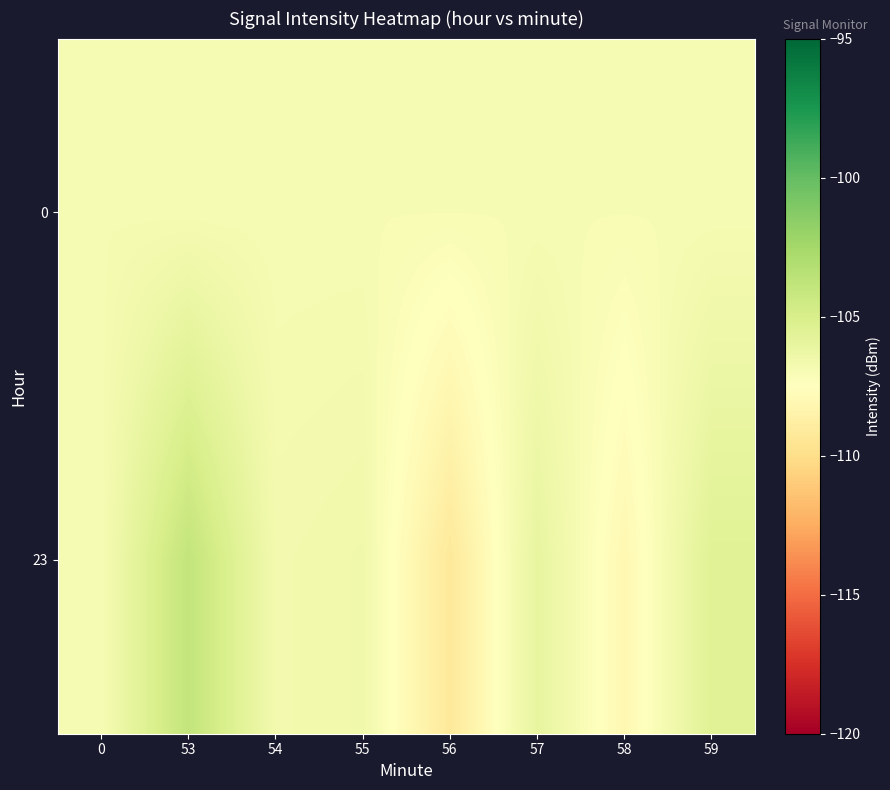

Which has a higher value, 57 or 59?

57